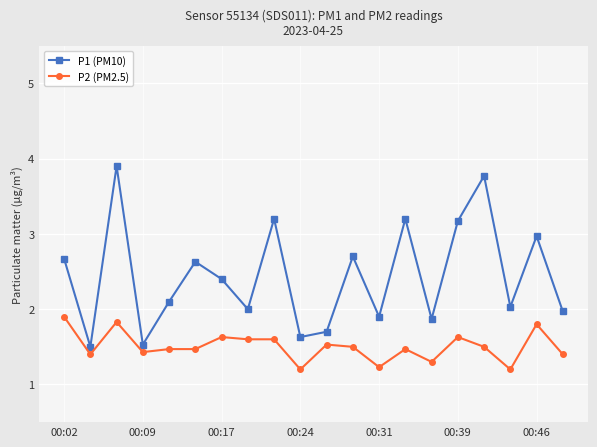

What is the sum of all P1 (PM10) values?

48.8